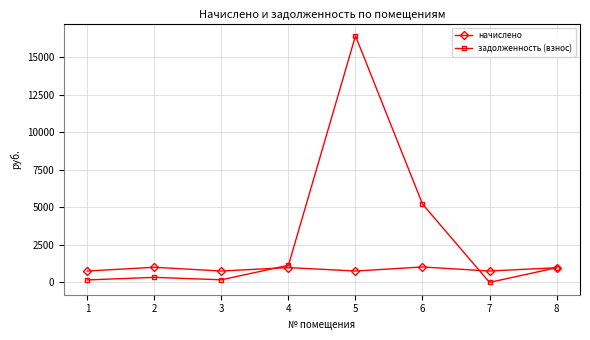

Is the value of задолженность (взнос) at 1 greater than the value of начислено at 8?

No